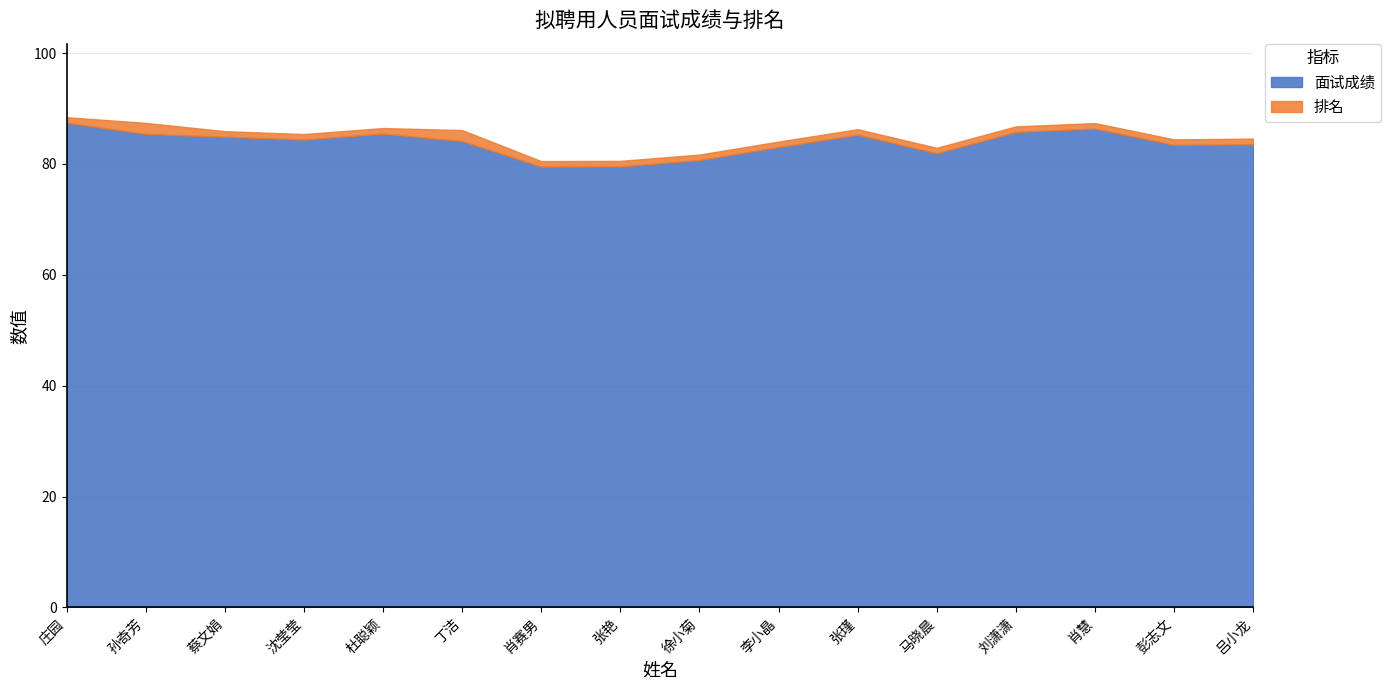

Which category has the highest value across all series?

庄园